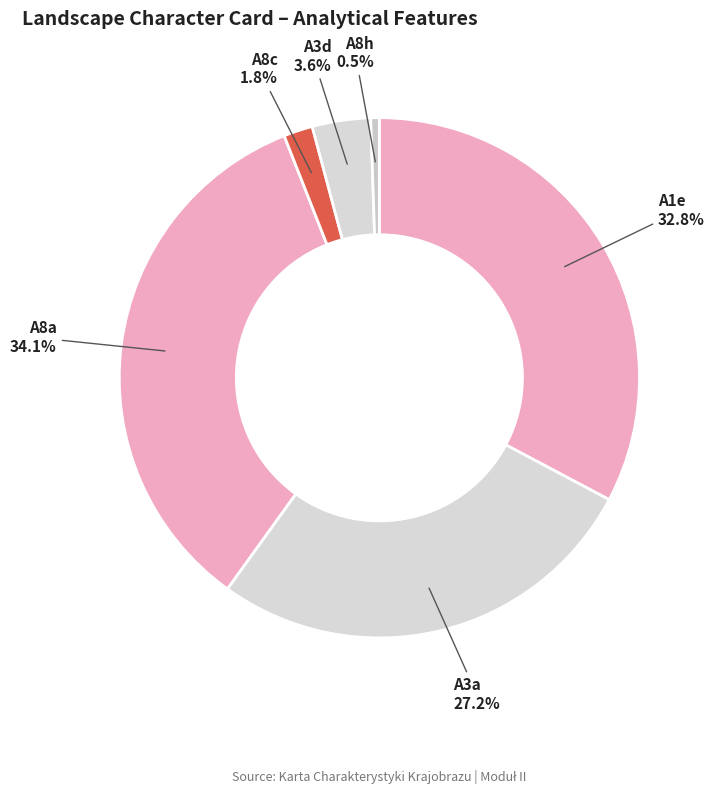

Which category has the biggest portion of the pie?

A8a